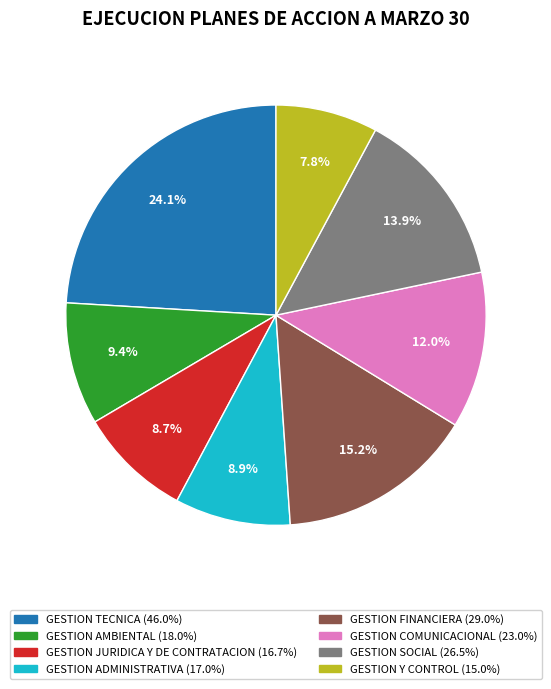

To the nearest percent, what is the difference between the largest and smallest slice percentages?

16%